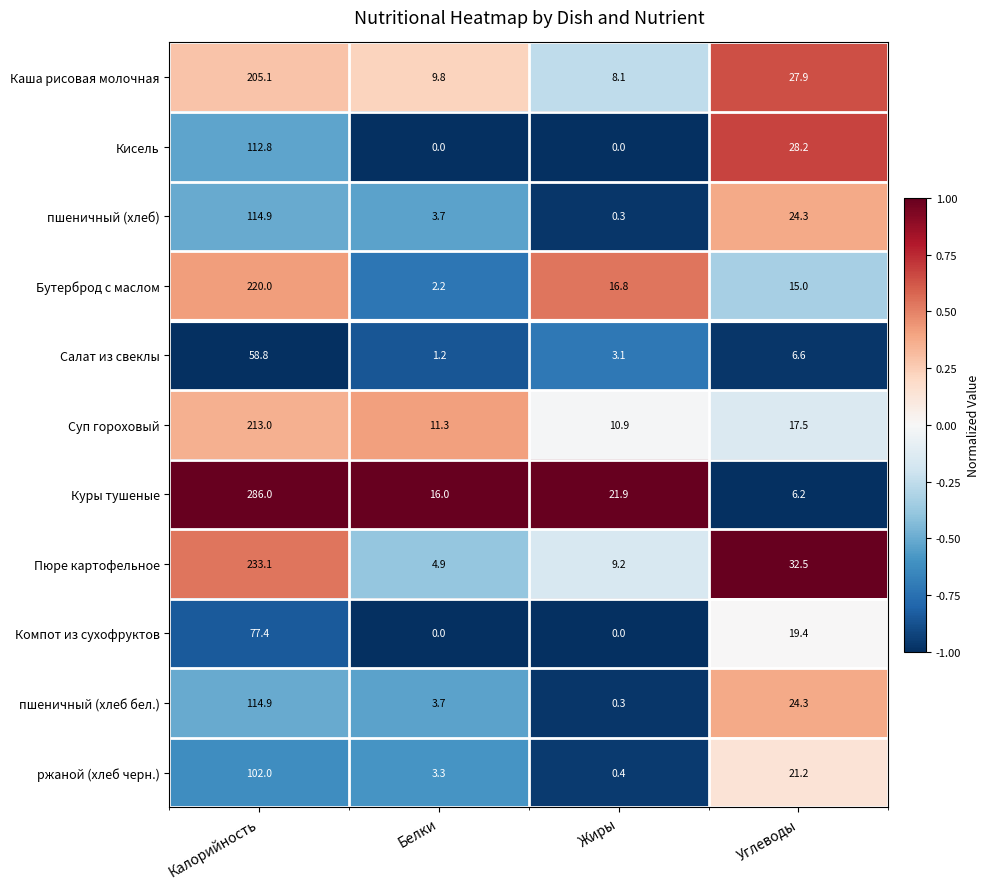

List the labels in order of Суп гороховый value, largest first.

Калорийность, Углеводы, Белки, Жиры